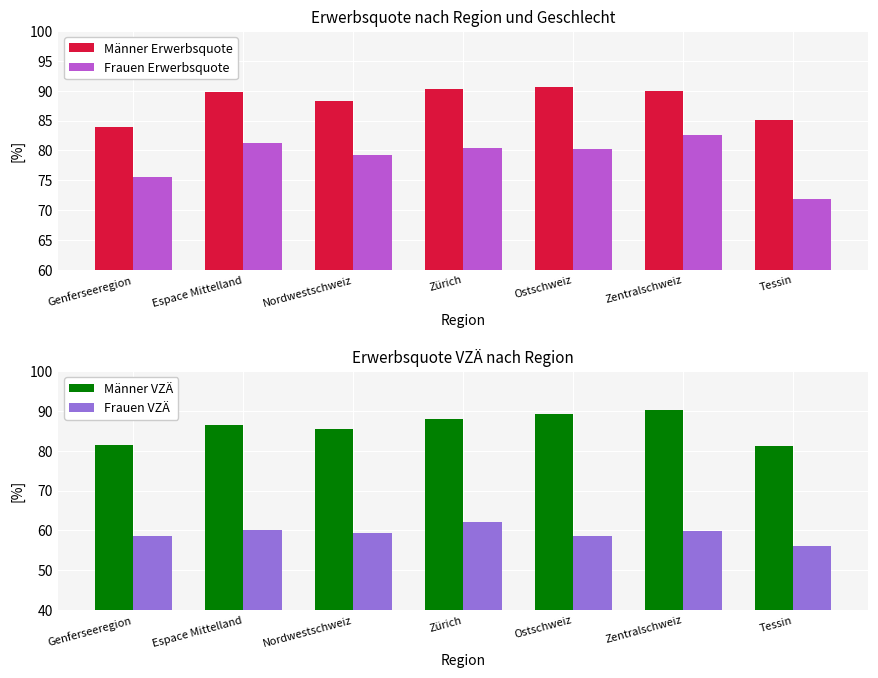

At how many categories does at least one series exceed 74?

7